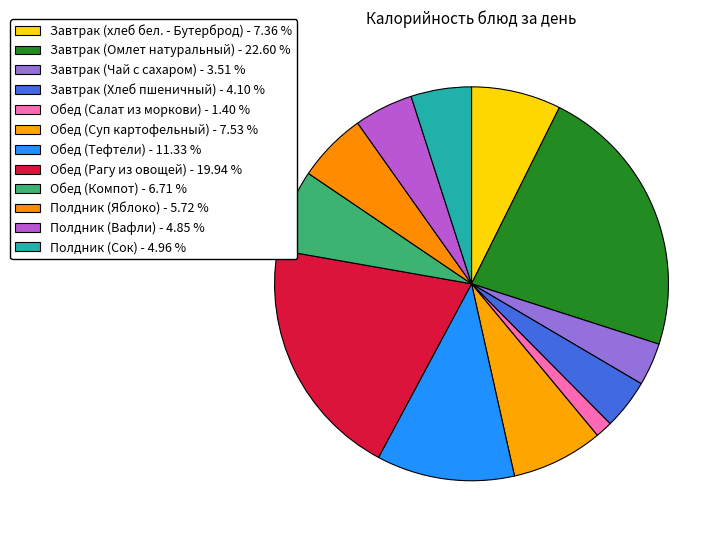

Is it true that Обед (Тефтели) is 11% of the pie?

True